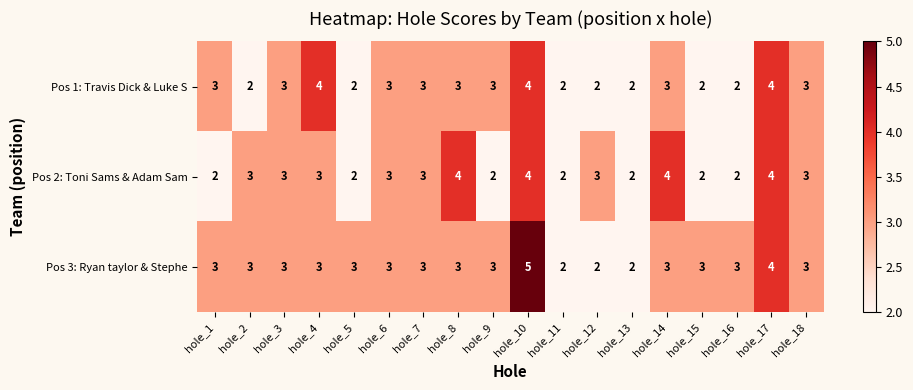

Is it true that Pos 3: Ryan taylor & Stephe equals 5 at hole_9?

False